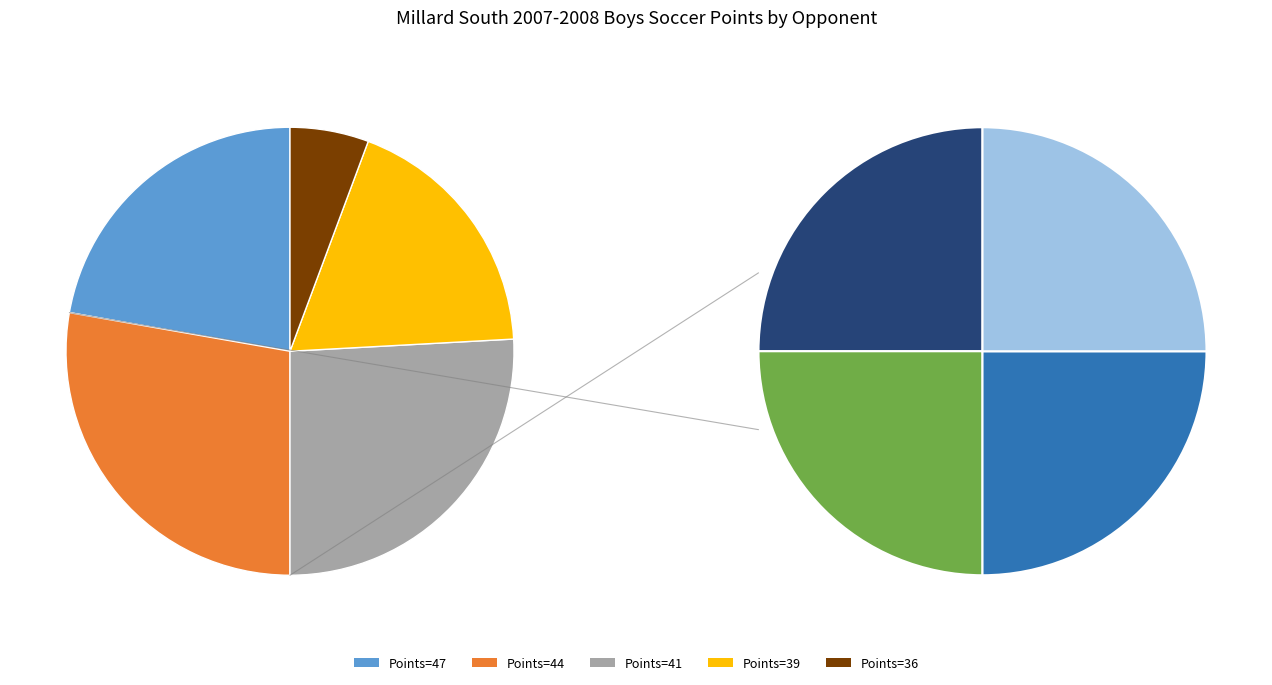

The Lincoln Southeast slice represents 20% of the pie. True or false?

False